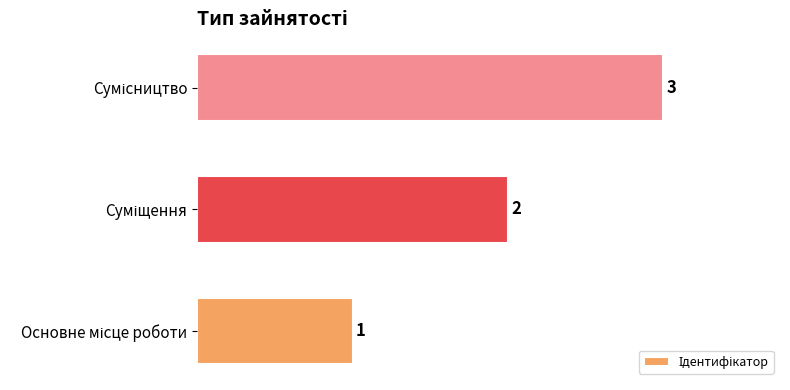

How many values are between 1 and 3?

3